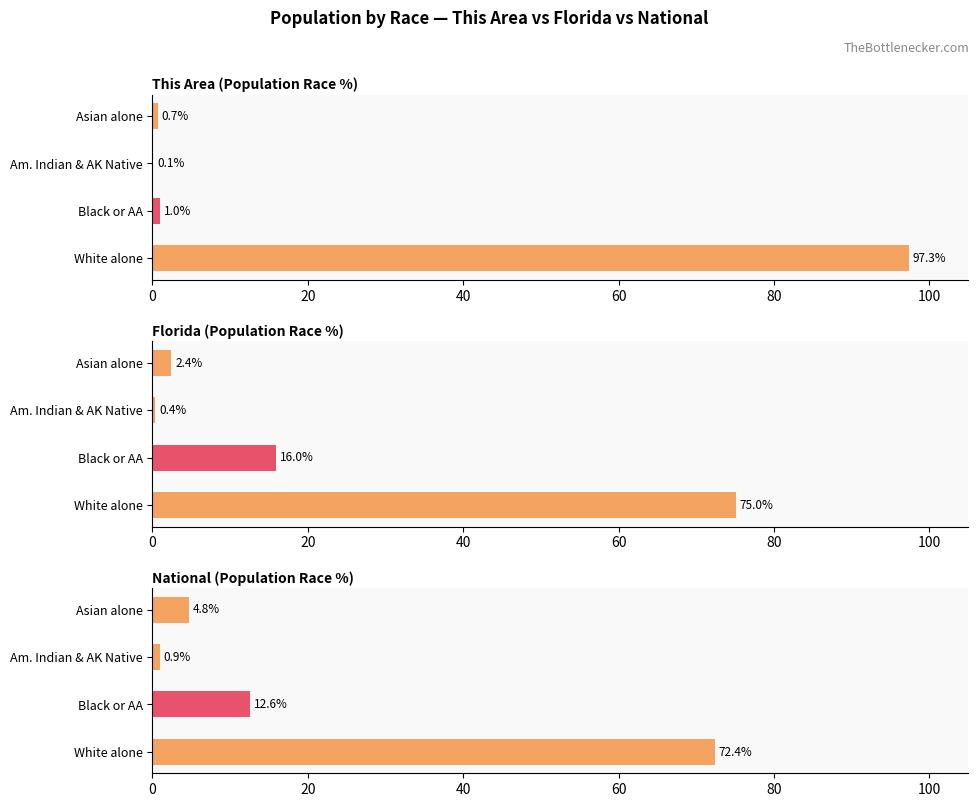

Rank the series by their maximum value, from lowest to highest.

National (Population Race %), Florida (Population Race %), This Area (Population Race %)